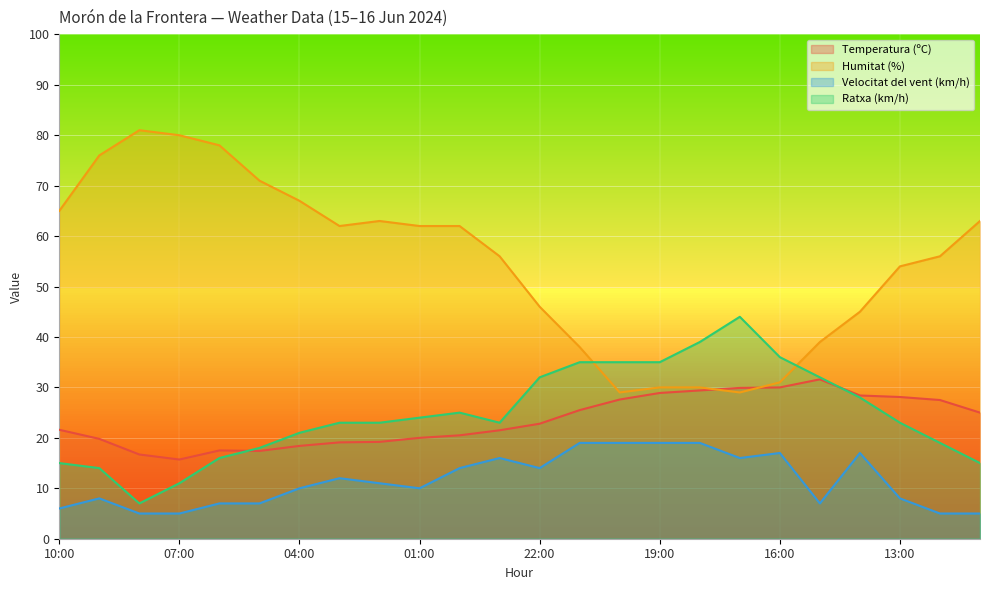

List the series in order of their peak value, lowest first.

Velocitat del vent (km/h), Temperatura (ºC), Ratxa (km/h), Humitat (%)